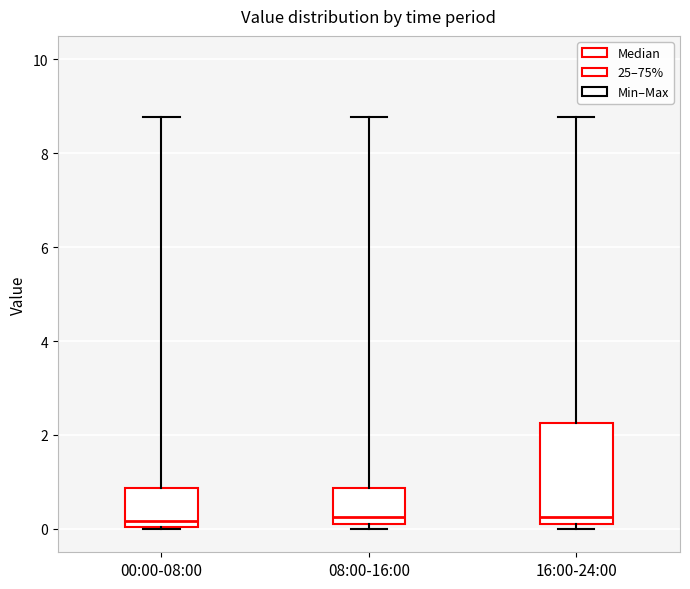

Where does the upper whisker of the box for 08:00-16:00 end on the y-axis? The values are not printed on the chart, so give them approximately, as read against the axis.

8.8